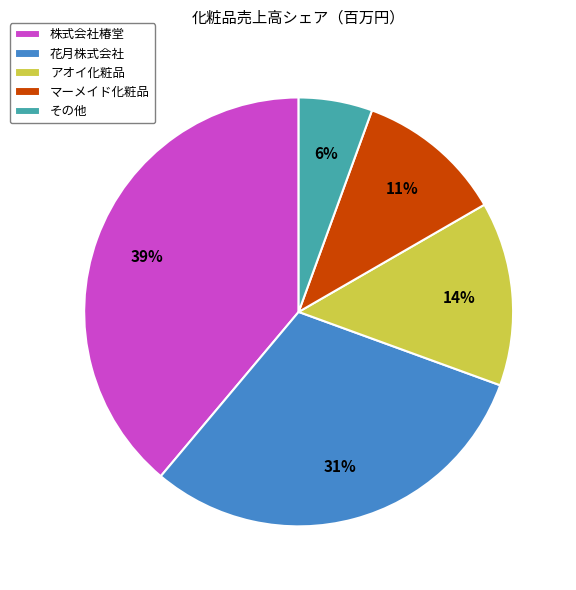

To the nearest percent, what percentage of the pie is 花月株式会社?

31%